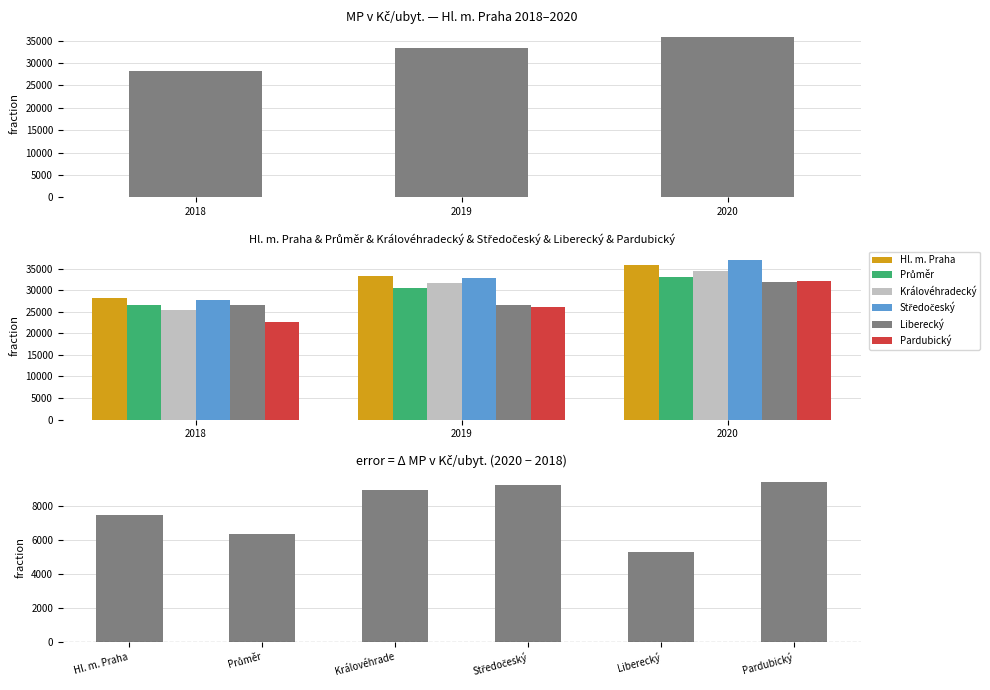

What are all the series names shown in the legend?

Hl. m. Praha, Průměr, Královéhradecký, Středočeský, Liberecký, Pardubický